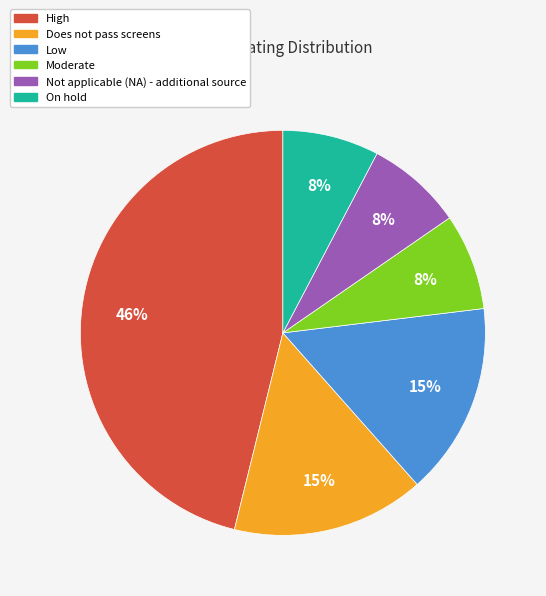

Approximately how many times larger is the value at Moderate compared to Not applicable (NA) - additional source?

1.0